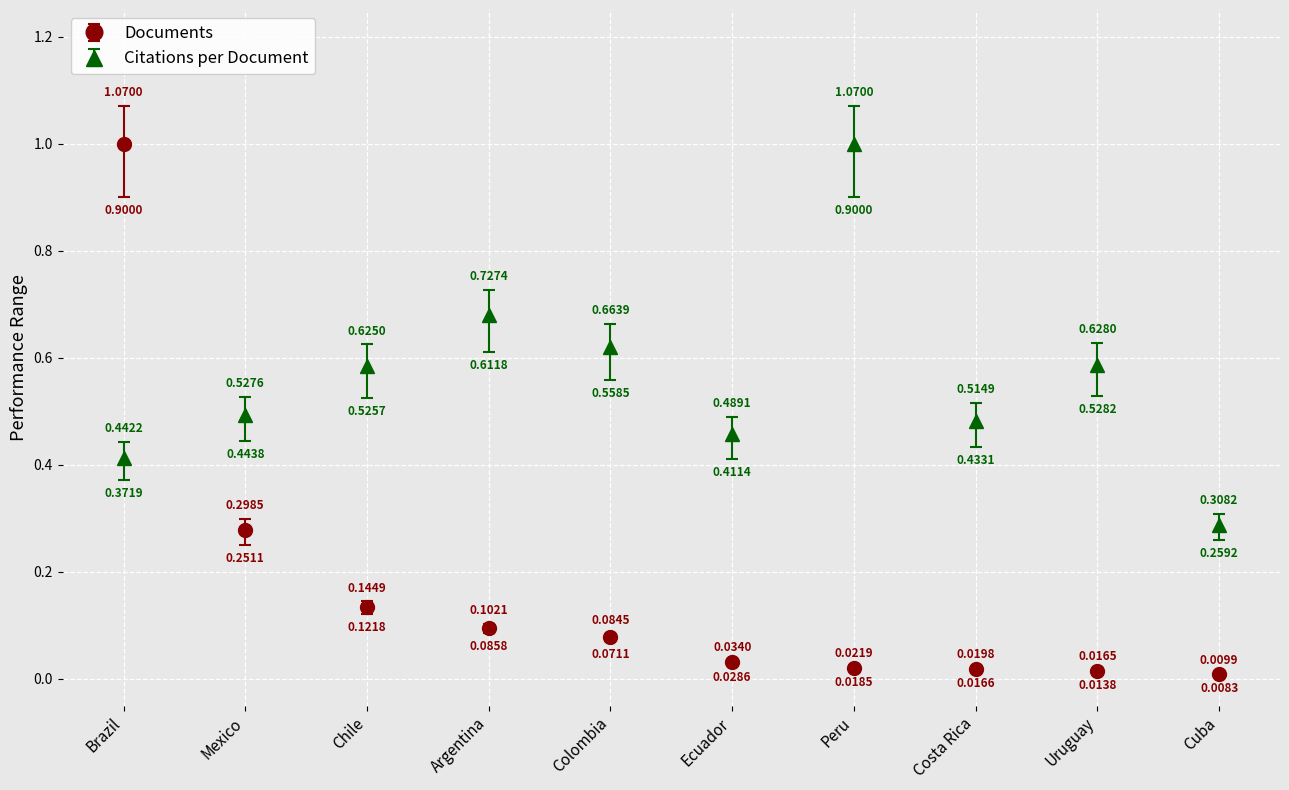

Between Costa Rica and Cuba, which series saw the biggest shift?

Citations per Document